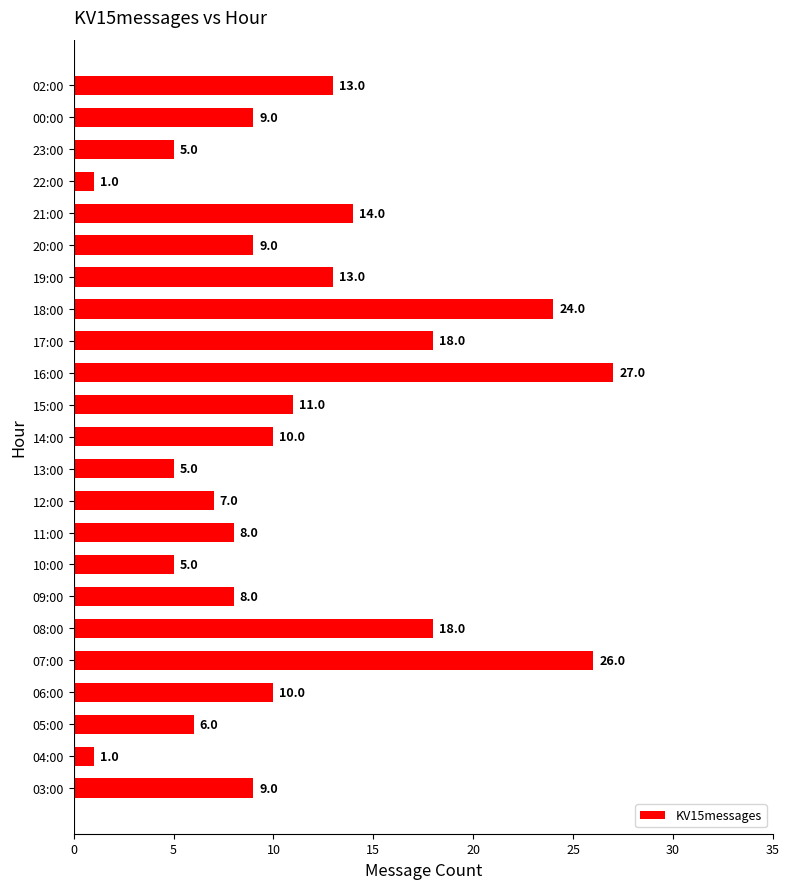

Reading top to bottom, transcribe all the data shown in this chart.

13	9	5	1	14	9	13	24	18	27	11	10	5	7	8	5	8	18	26	10	6	1	9